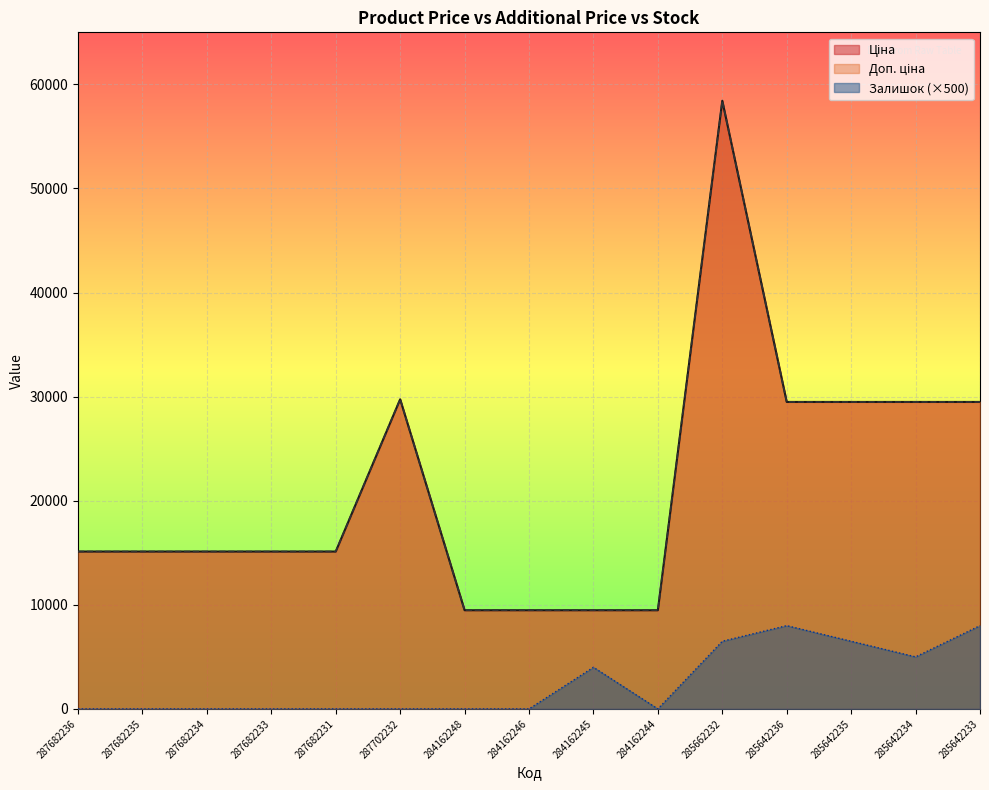

What position from the left is 284162246?

8